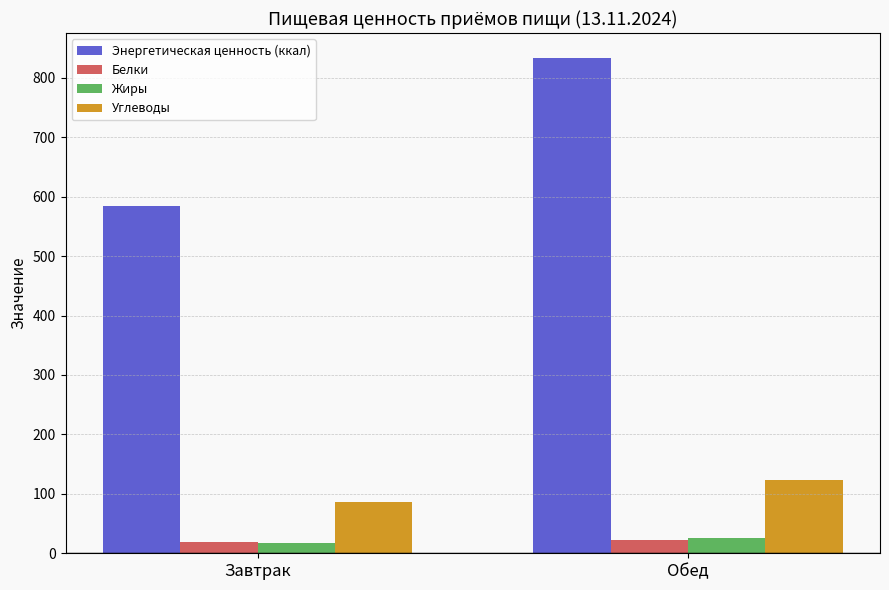

What is the value of the Жиры bar at the 2nd from the left?

25.9